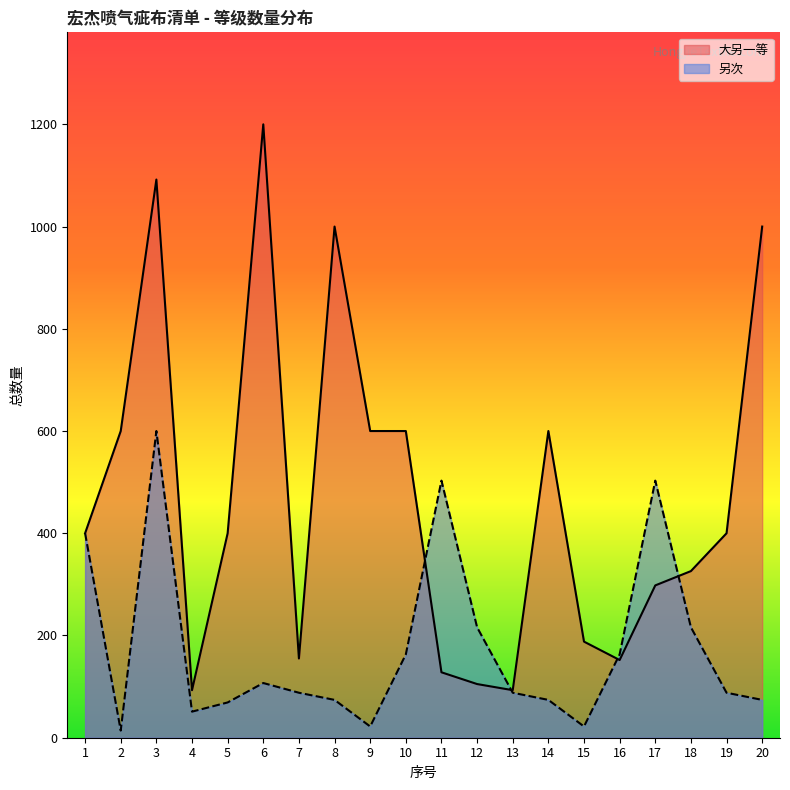

True or false: 大另一等 has a value of 600 at 10.

True